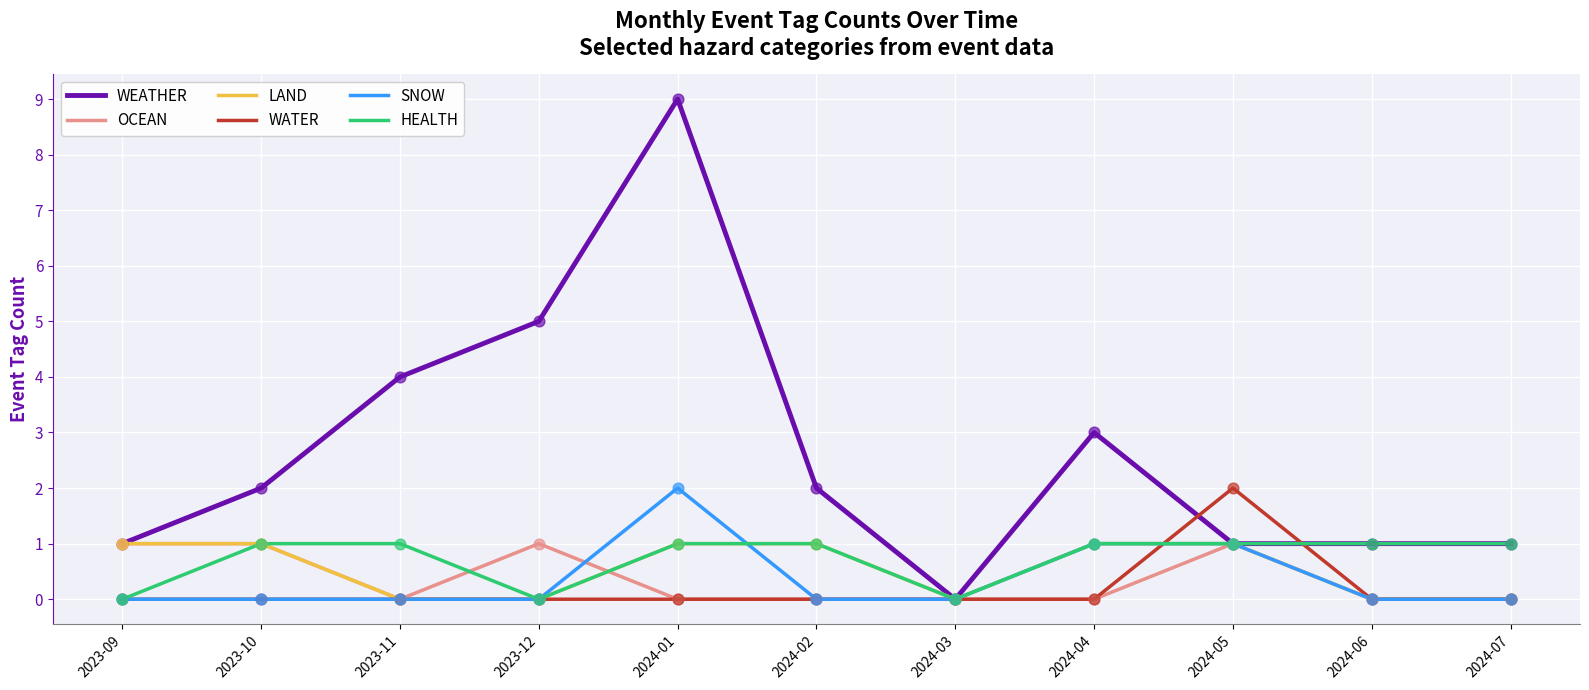

Is the value of OCEAN at 2024-04 greater than the value of HEALTH at 2024-02?

No